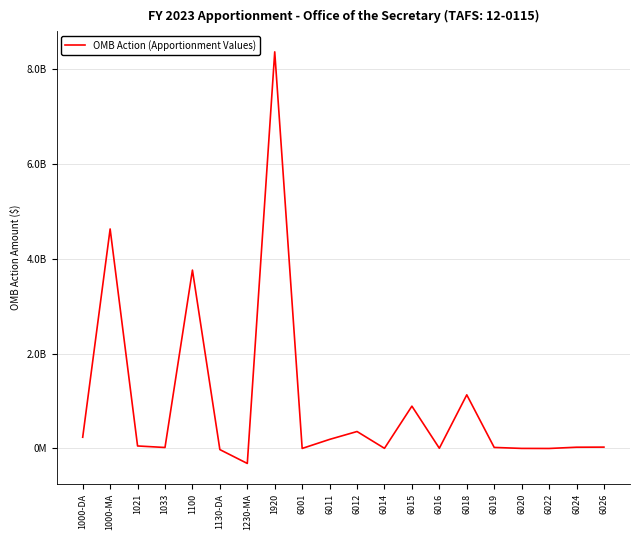

What is the label of the 18th point from the right?

1021